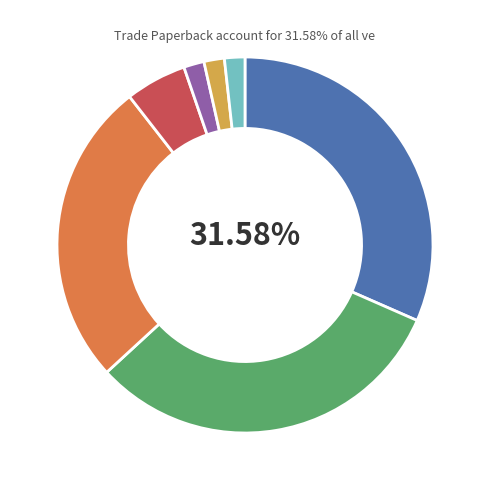

Is there any slice that represents more than half of the pie?

No